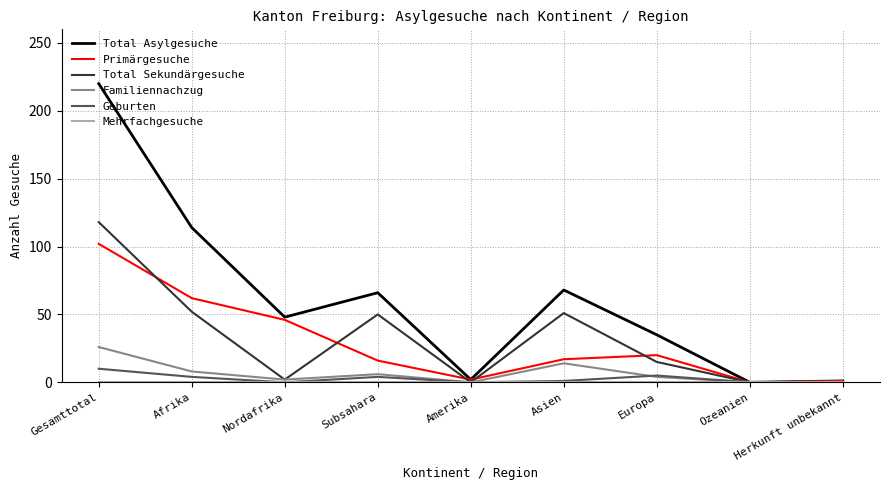

Which series changed the most between Gesamttotal and Amerika?

Total Asylgesuche